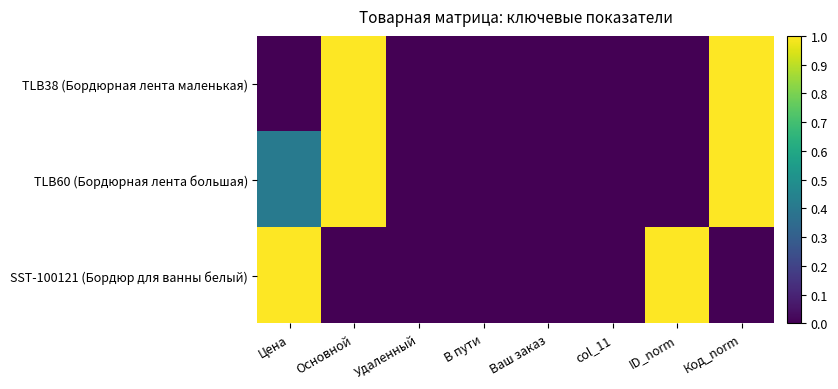

Reading left to right, what are all the values shown in this chart?

TLB38 (Бордюрная лента маленькая): Цена=0.0	Основной=1.0	Удаленный=0.0	В пути=0.0	Ваш заказ=0.0	col_11=0.0	ID_norm=0.0	Код_norm=1.0
TLB60 (Бордюрная лента большая): Цена=0.4	Основной=1.0	Удаленный=0.0	В пути=0.0	Ваш заказ=0.0	col_11=0.0	ID_norm=0.0	Код_norm=1.0
SST-100121 (Бордюр для ванны белый): Цена=1.0	Основной=0.0	Удаленный=0.0	В пути=0.0	Ваш заказ=0.0	col_11=0.0	ID_norm=1.0	Код_norm=0.0